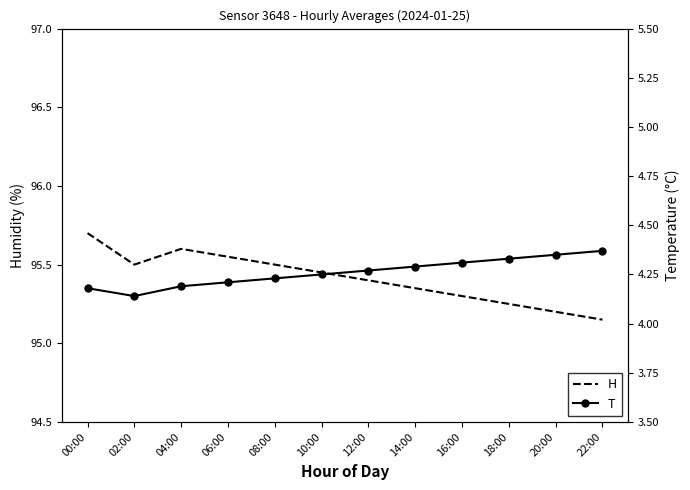

List the series in order of their overall mean, lowest first.

T, H